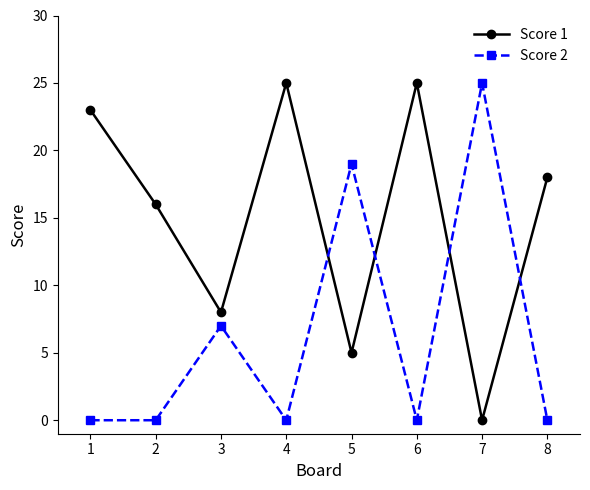

What is the highest value of the Score 1 series?

25